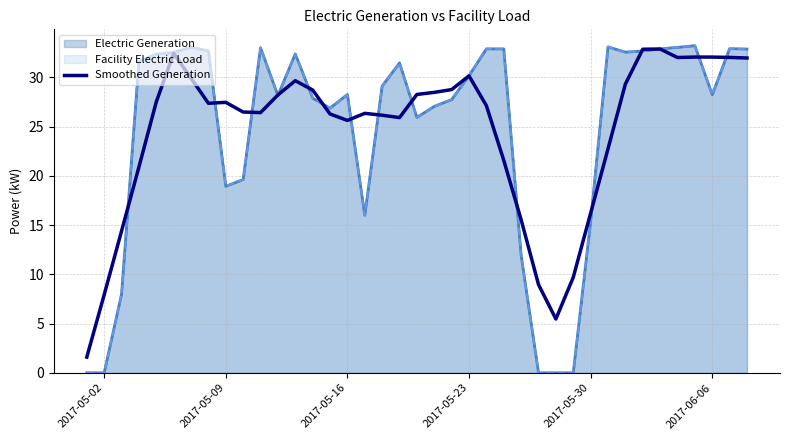

What is the maximum value shown in the chart?

32.9